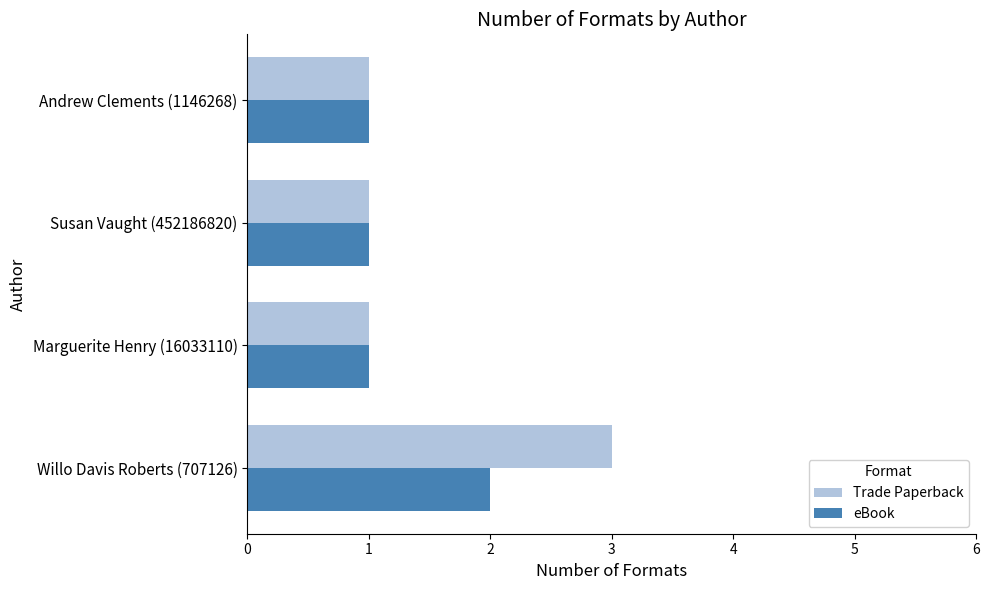

The eBook series shows 2 at Marguerite Henry (16033110). True or false?

False